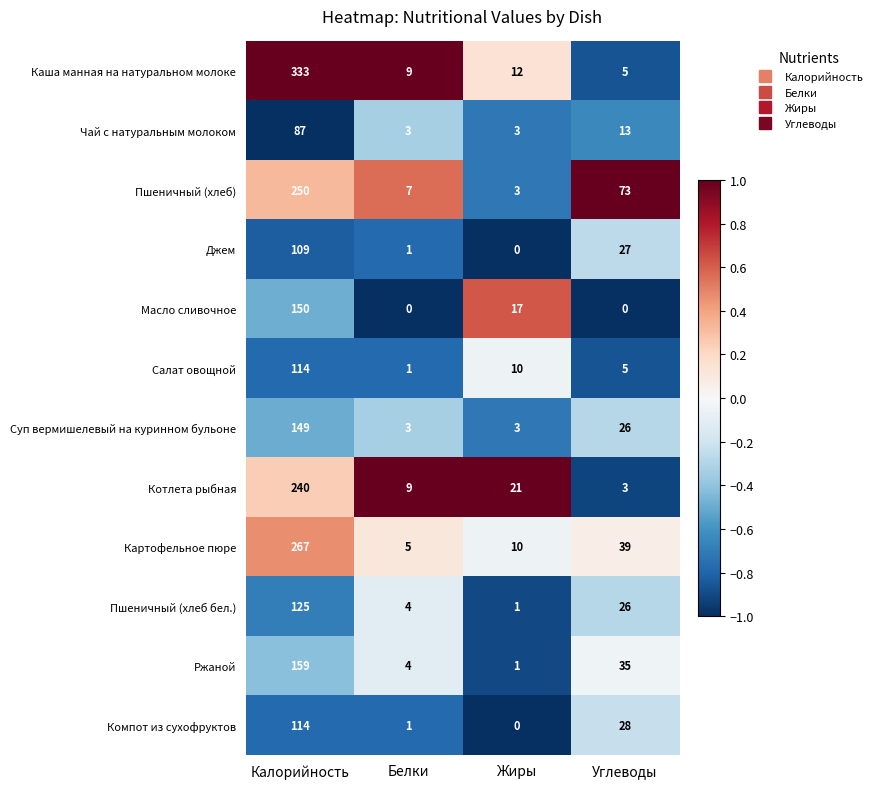

At how many categories does at least one series exceed 0?

4